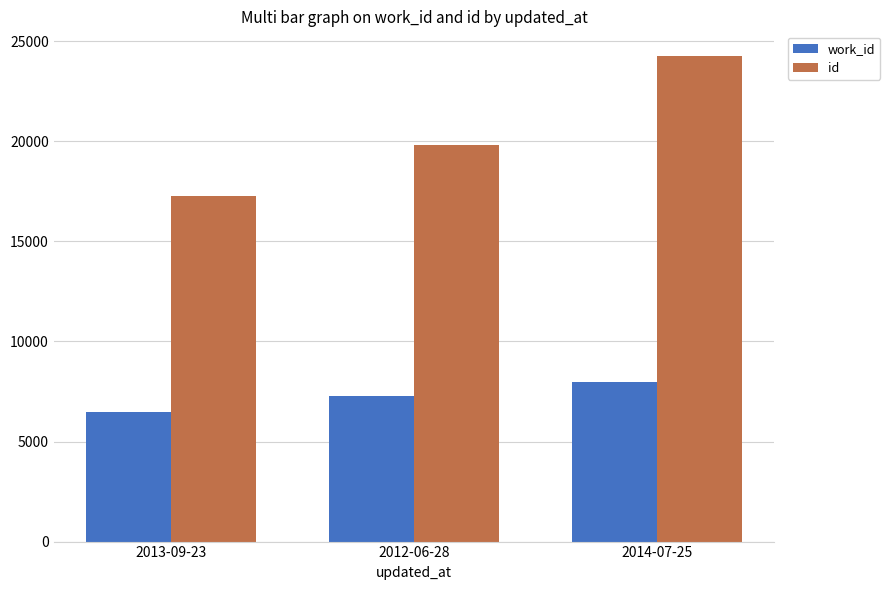

At how many categories does at least one series exceed 14123?

3